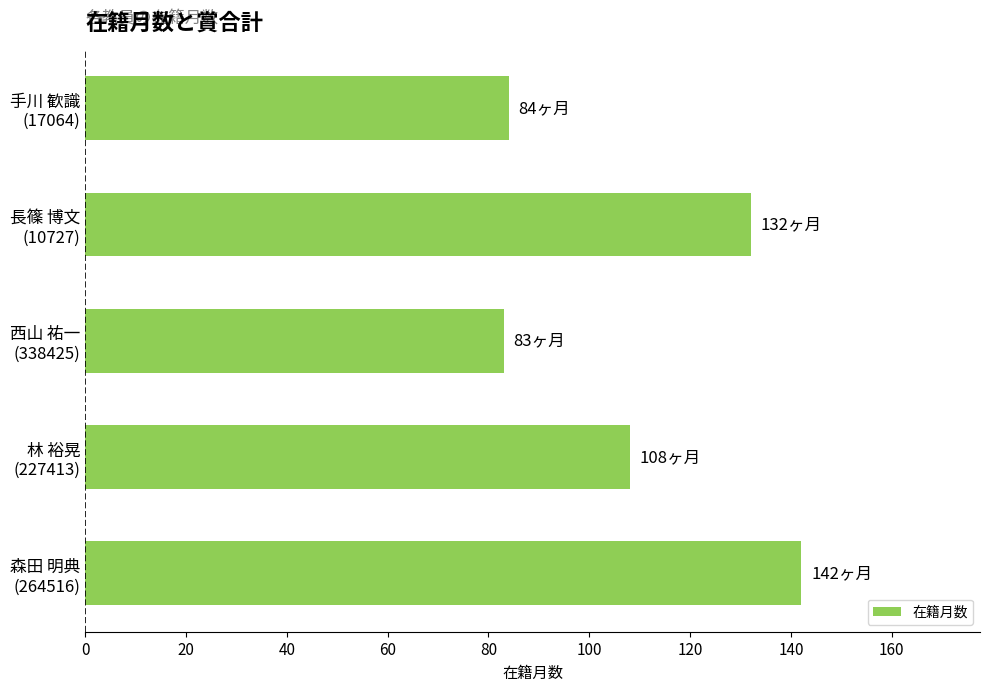

What is the value of the 1st bar from the top?

84